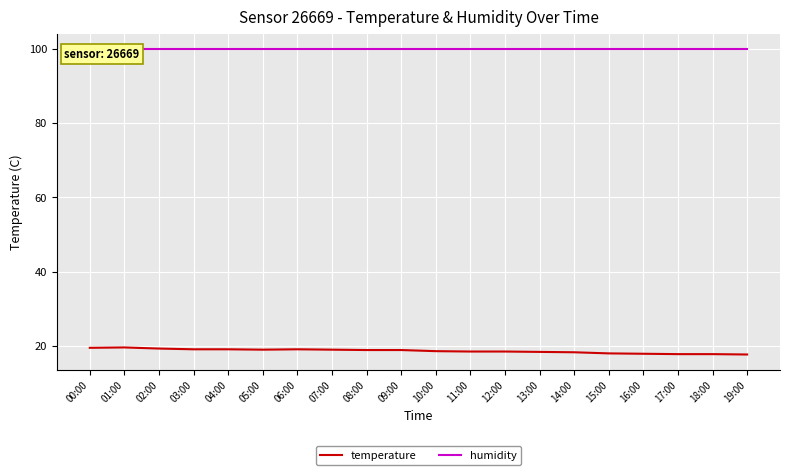

How many lines are shown in the chart?

2